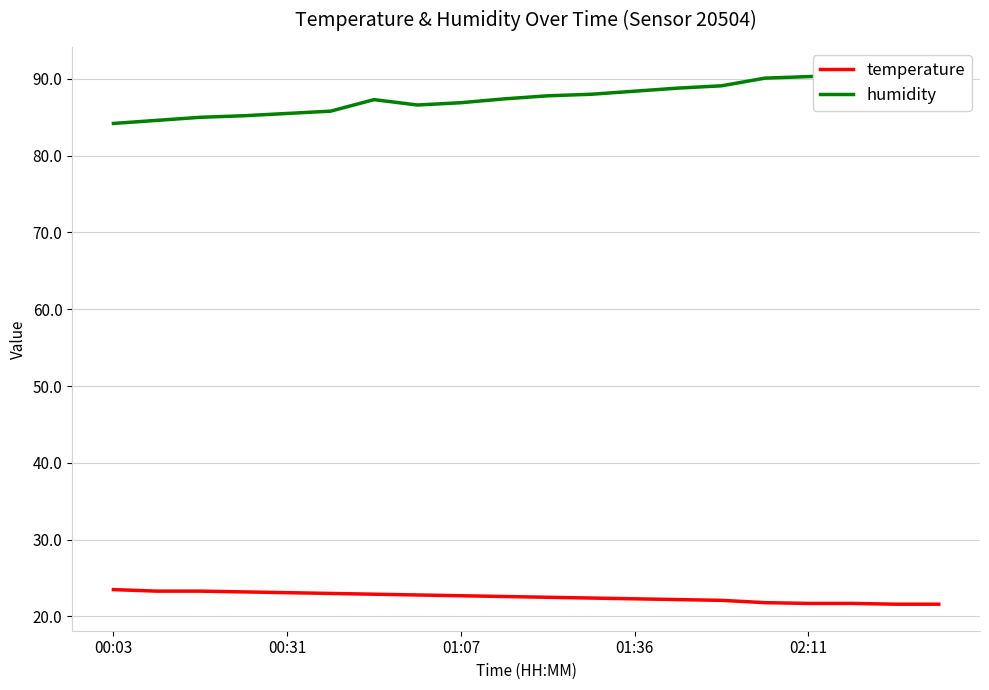

What is the lowest value of the temperature series?

21.6